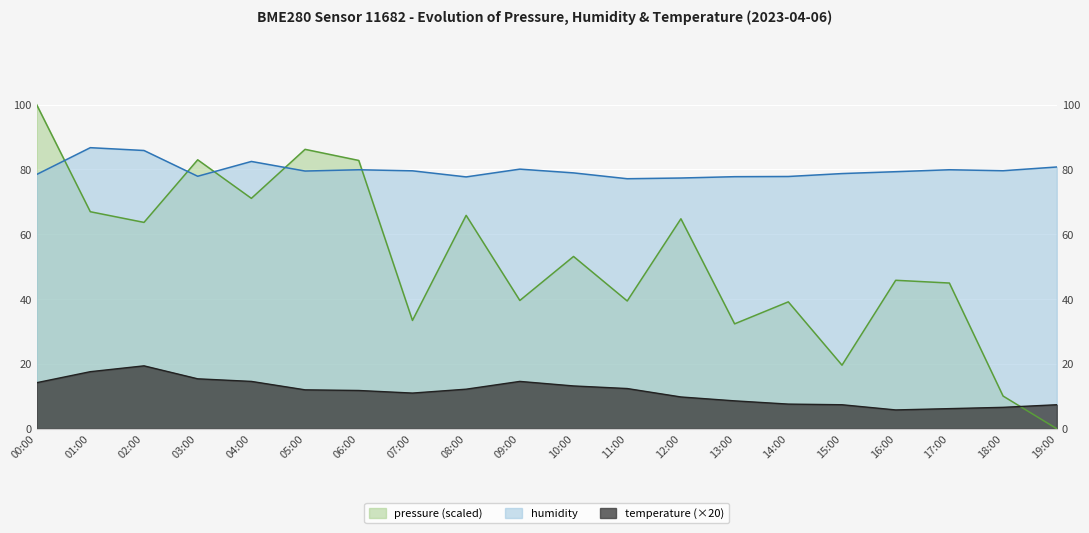

What is the total value across all series at 02:00?

168.9